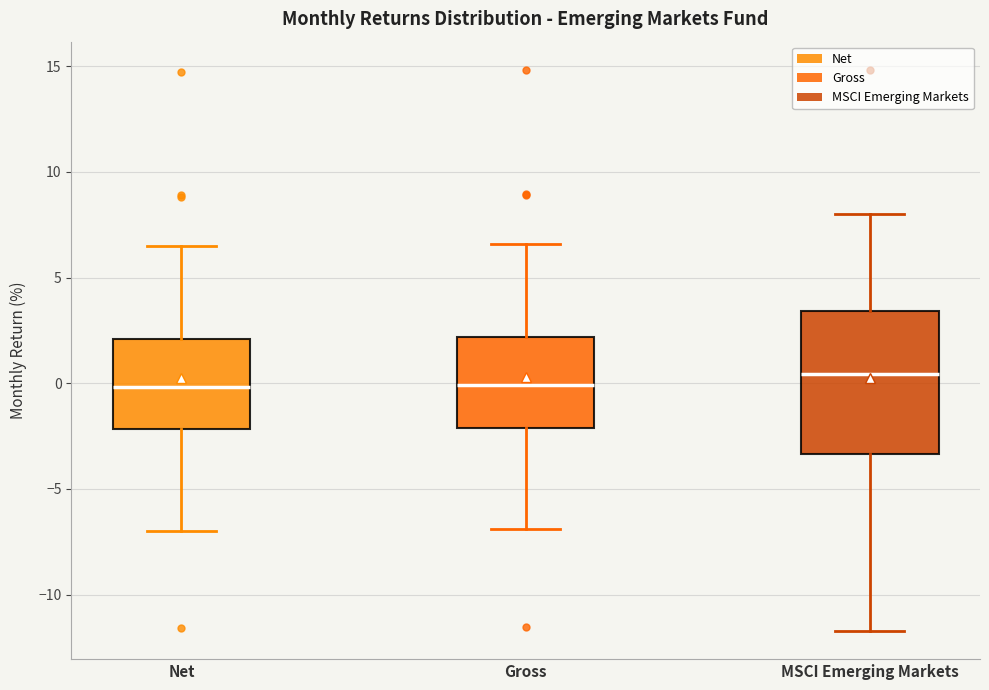

Where does the median line of the box for Net sit on the y-axis? The values are not printed on the chart, so give them approximately, as read against the axis.

0.0